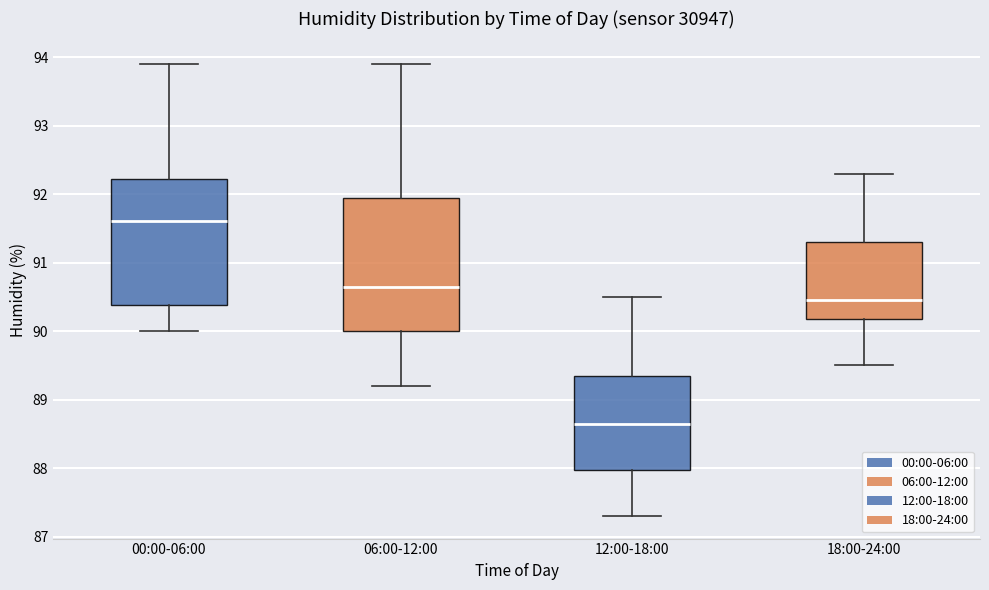

Reading left to right, read every box against the y-axis: the position of its median line, the range the box covers, and the ends of its whiskers. The values are not printed on the chart, so give them approximately, as read against the axis.

00:00-06:00: median 91.6, box 90.4 to 92.2, whiskers 90.0 to 93.9
06:00-12:00: median 90.7, box 90.0 to 92.0, whiskers 89.2 to 93.9
12:00-18:00: median 88.7, box 88.0 to 89.4, whiskers 87.3 to 90.5
18:00-24:00: median 90.5, box 90.2 to 91.3, whiskers 89.5 to 92.3